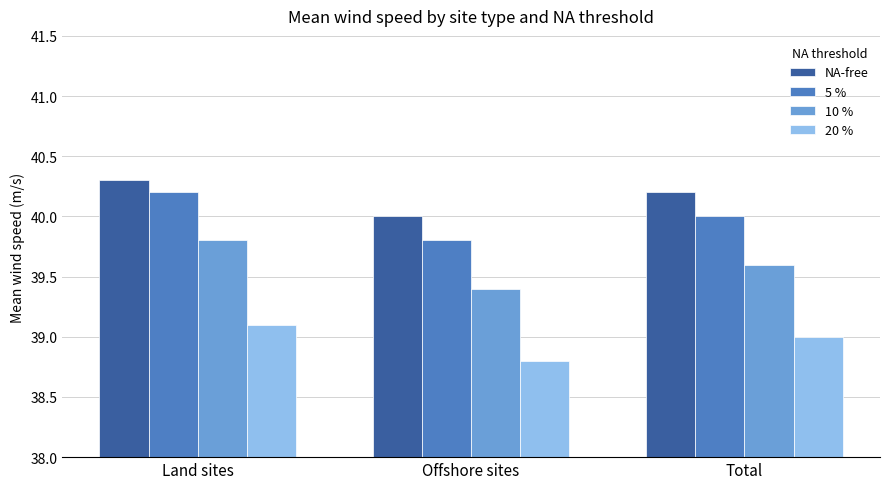

Reading left to right, list all the values displayed in this chart.

NA-free: Land sites=40.3	Offshore sites=40.0	Total=40.2
5 %: Land sites=40.2	Offshore sites=39.8	Total=40.0
10 %: Land sites=39.8	Offshore sites=39.4	Total=39.6
20 %: Land sites=39.1	Offshore sites=38.8	Total=39.0